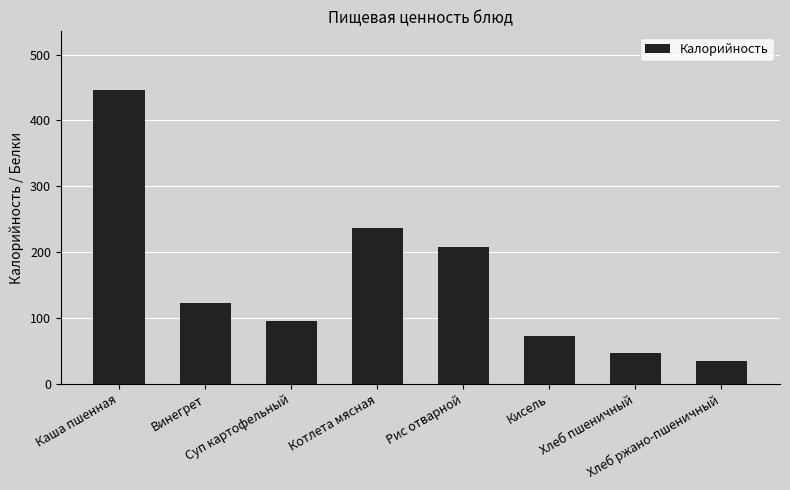

At which label does the data first exceed 123?

Каша пшенная